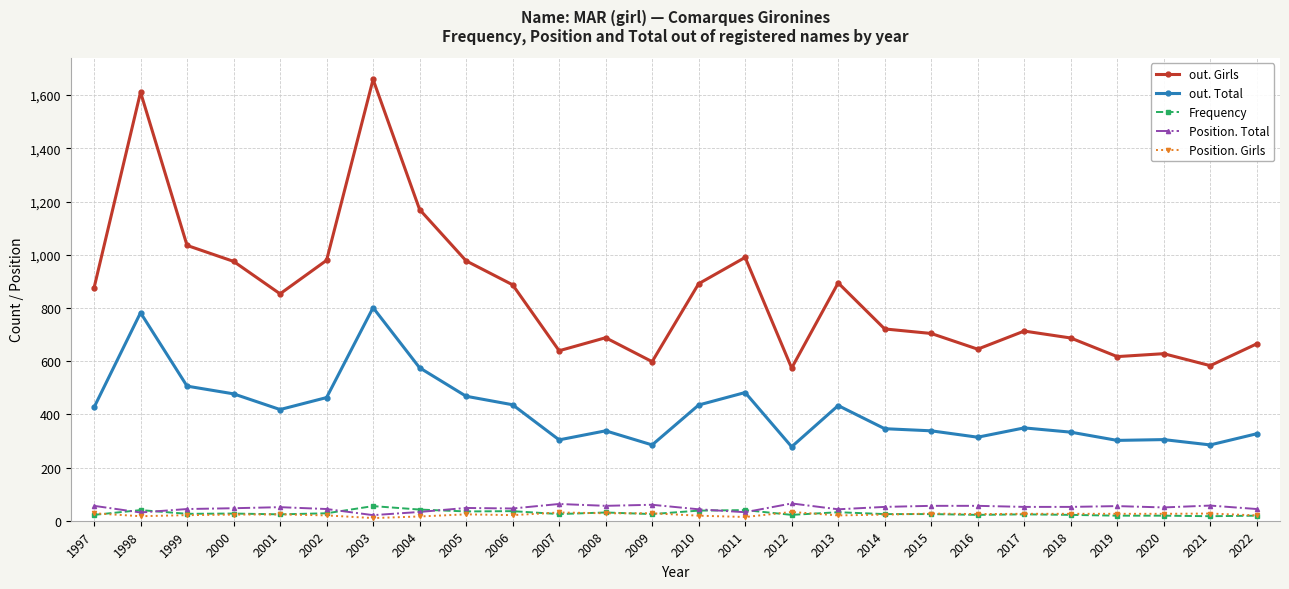

Which series has the largest total across all categories?

out. Girls